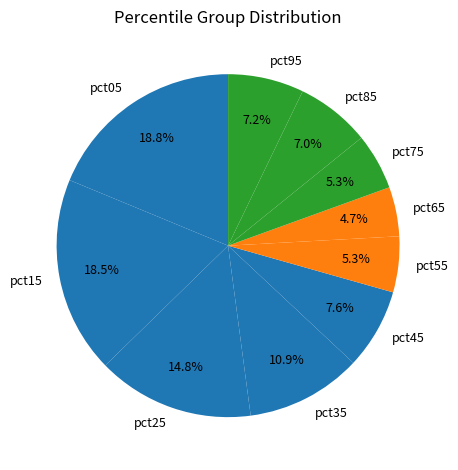

Is it true that pct95 is 7% of the pie?

True